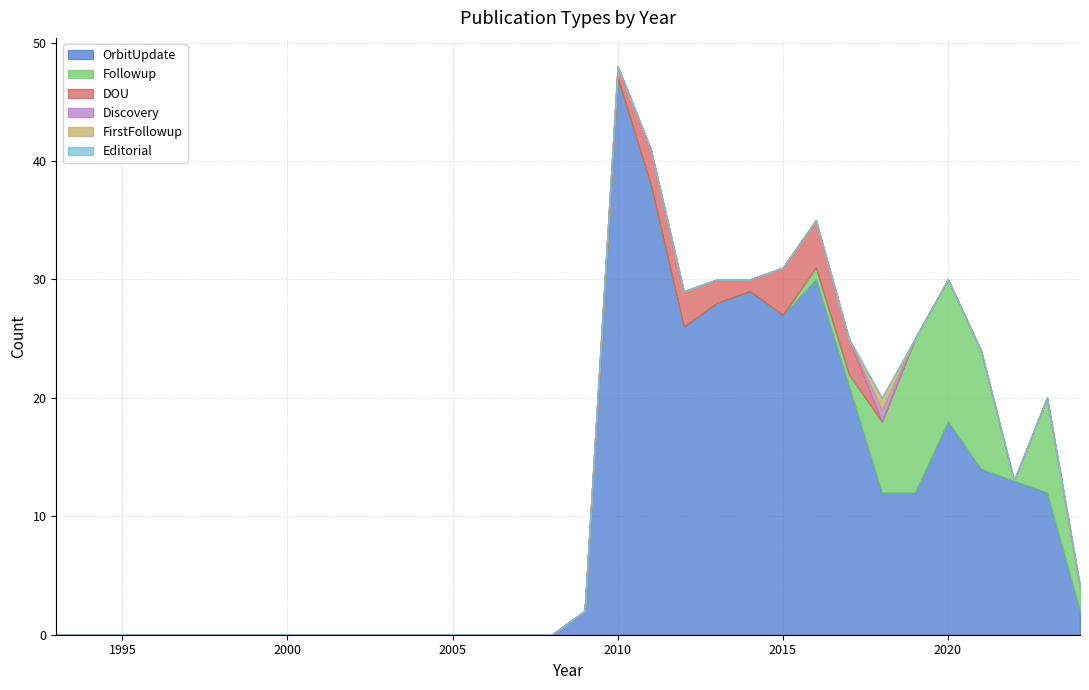

What is the total value across all series at 2024?

4